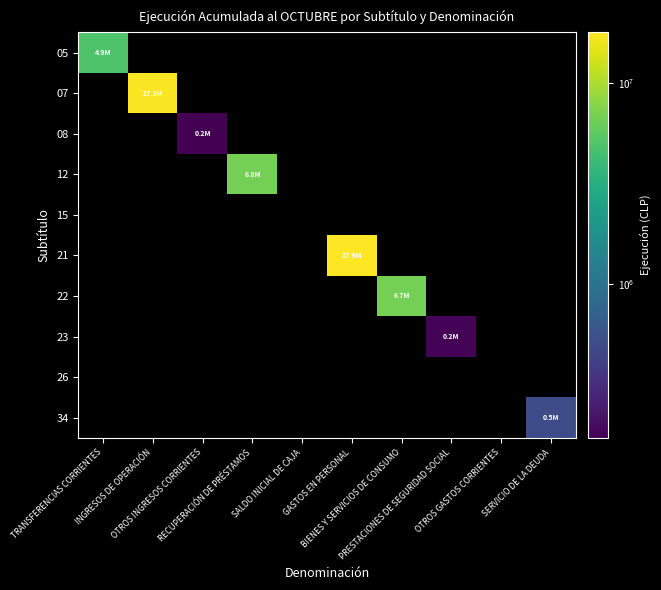

At how many categories does at least one series exceed 2514263?

5